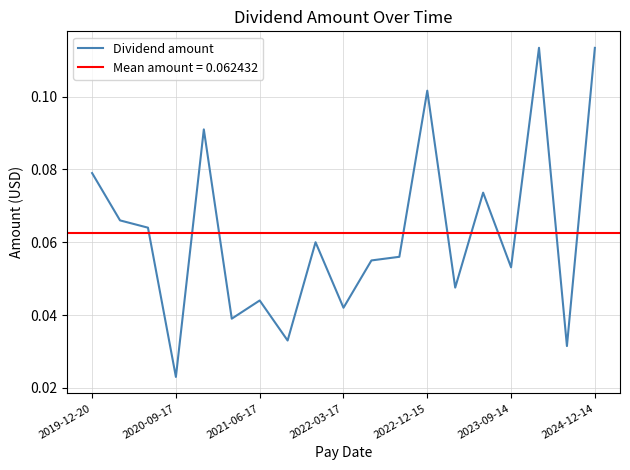

Count the number of data series in this chart.

1